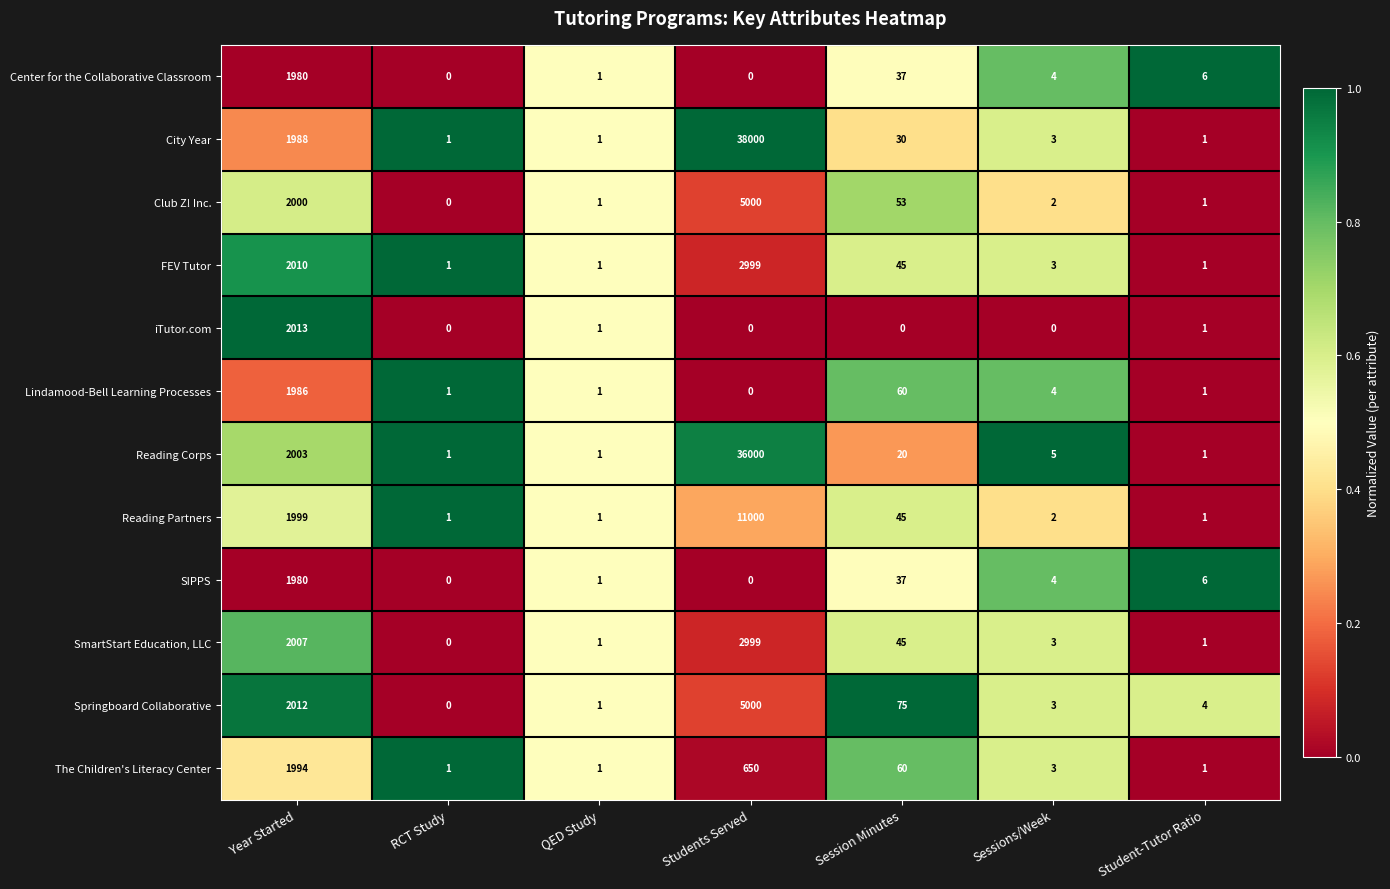

What is the total value across all series at QED Study?

12